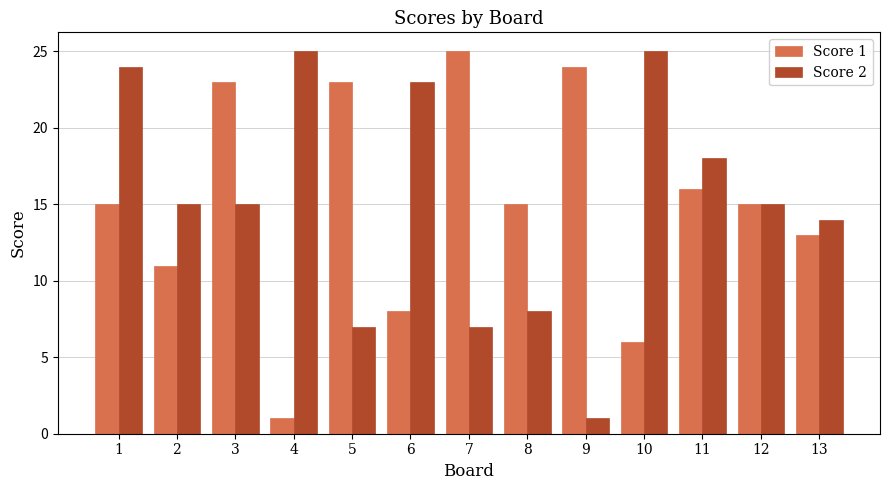

How many data points does each series have?

13